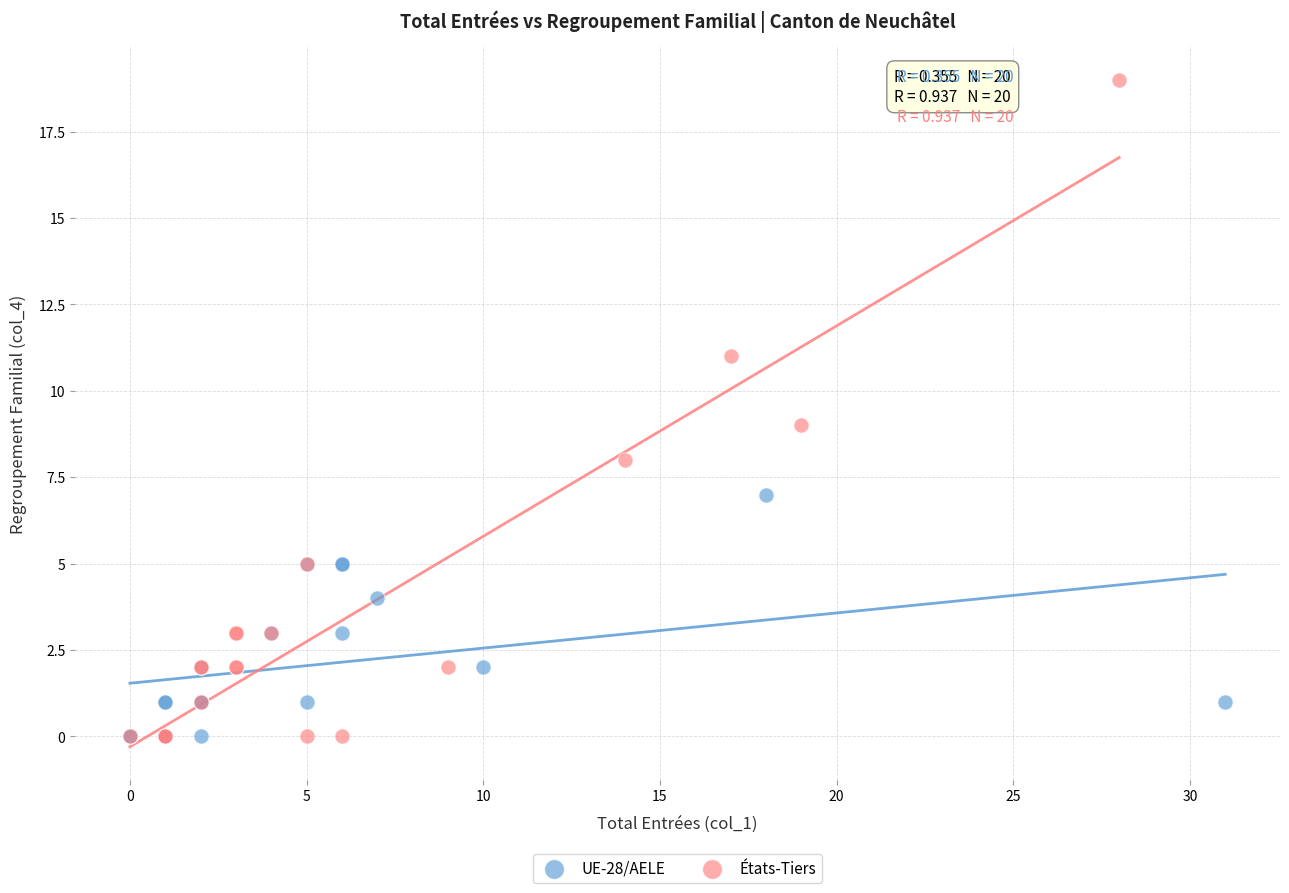

Which series contains the highest Y value?

États-Tiers